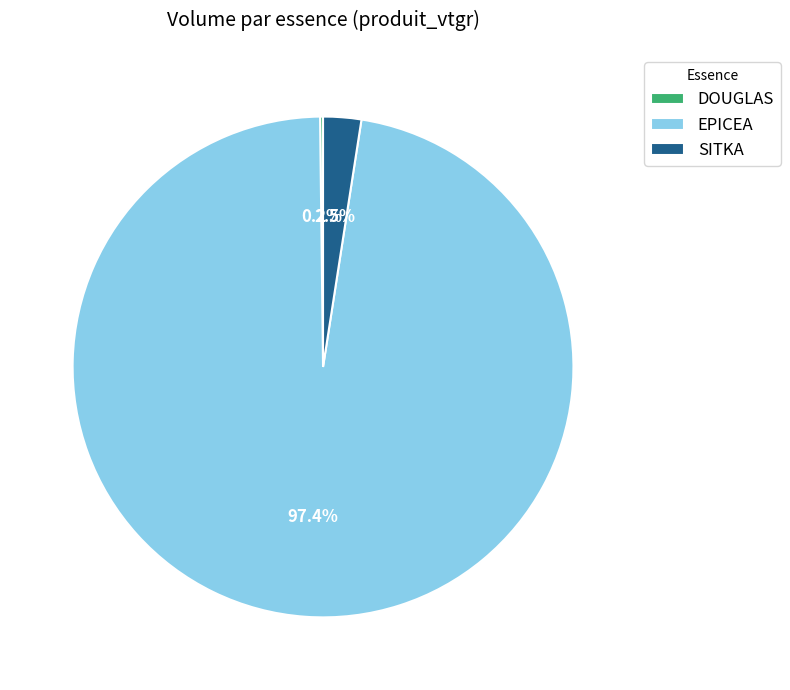

What is the majority slice?

EPICEA